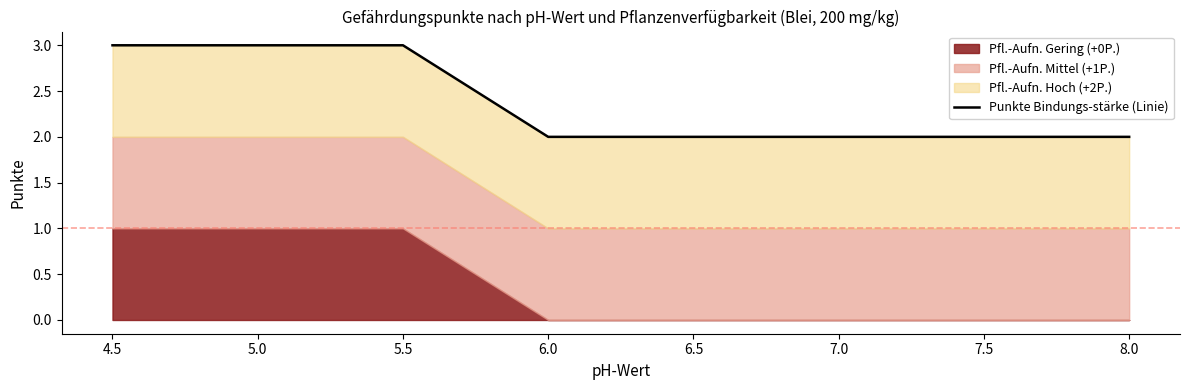

What position from the left is 4.5?

1